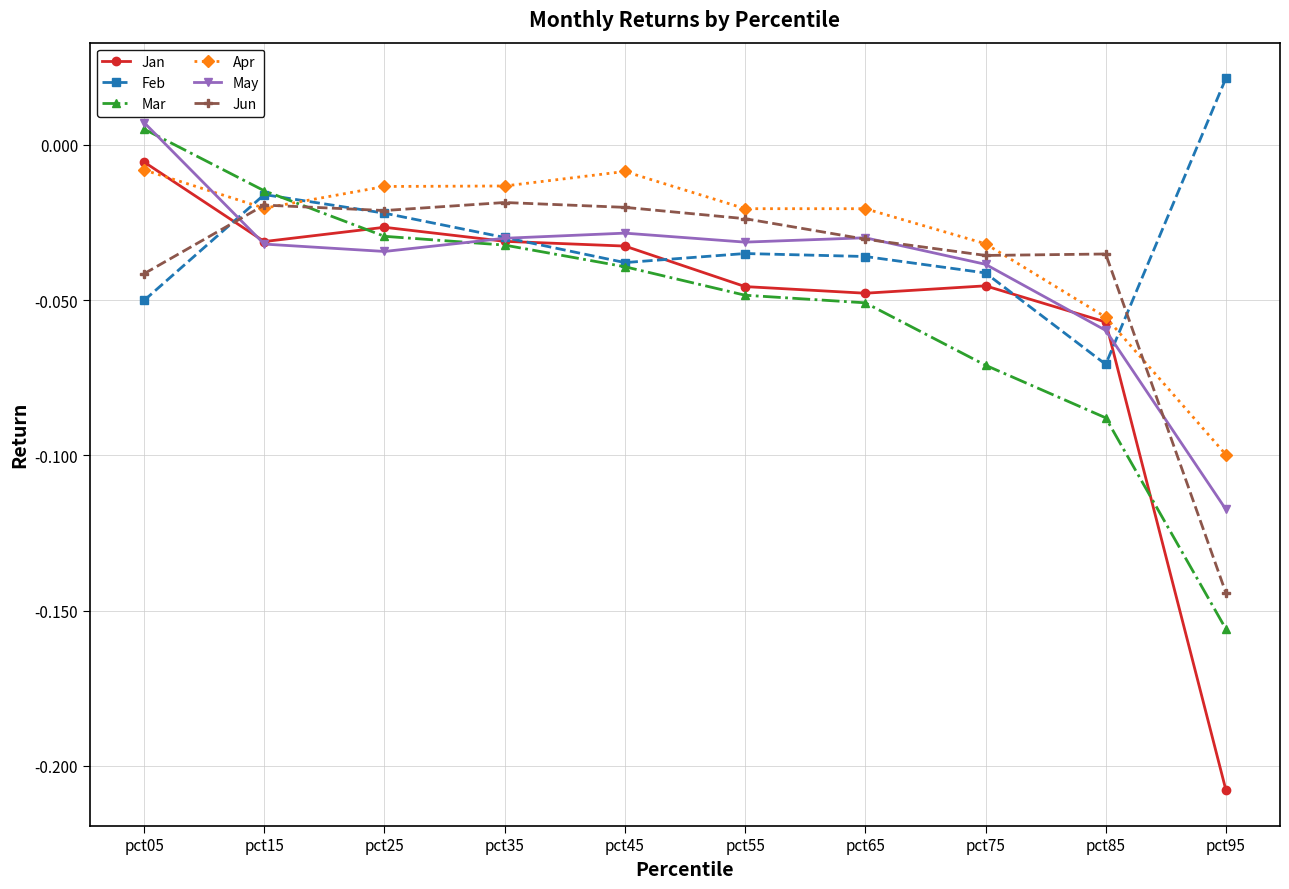

How many intersections are there between Mar and Apr?

1